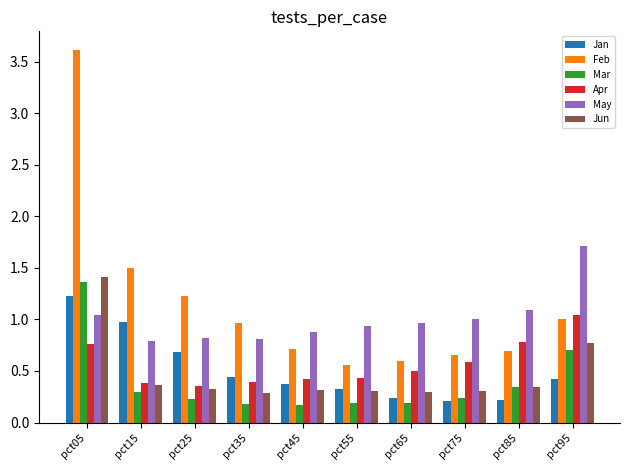

What is the difference between the maximum and second lowest values in the Mar series?

1.2